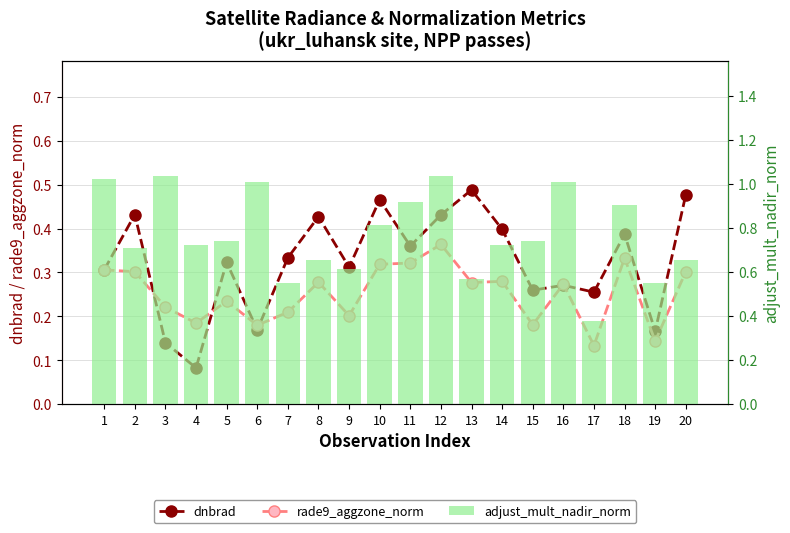

Is it true that adjust_mult_nadir_norm equals 0.6 at 13?

True